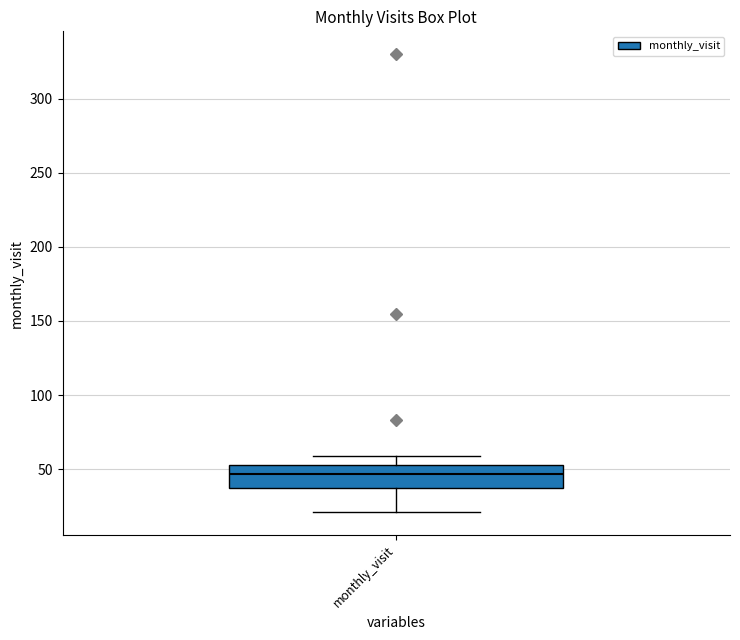

Where does the upper whisker of the box for monthly_visit end on the y-axis? The values are not printed on the chart, so give them approximately, as read against the axis.

60